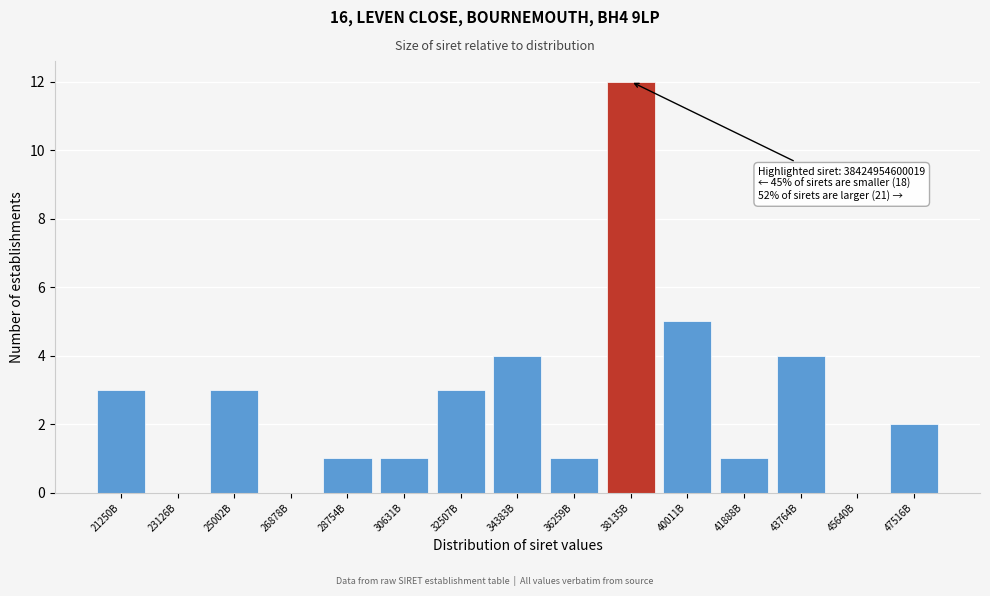

Reading left to right, what are all the values shown in this chart?

21250B=3	23126B=0	25002B=3	26878B=0	28754B=1	30631B=1	32507B=3	34383B=4	36259B=1	38135B=12	40011B=5	41888B=1	43764B=4	45640B=0	47516B=2